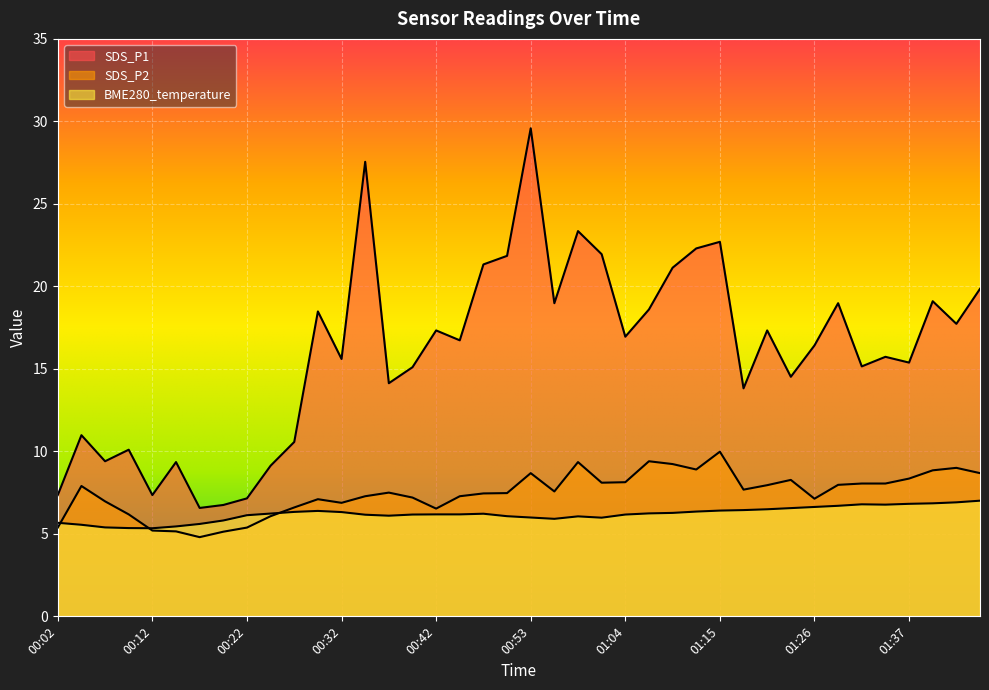

What is the sum of the SDS_P1 values at 00:19 and 01:04?

23.7